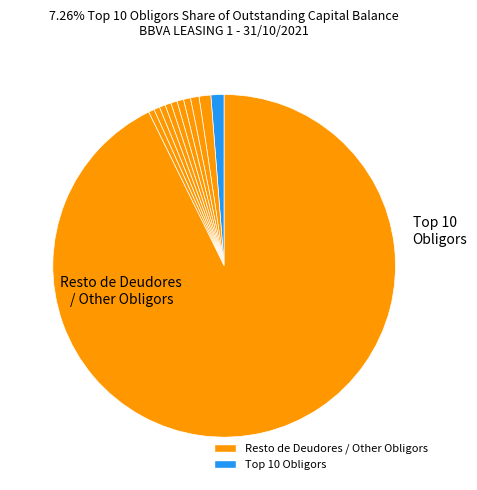

How many segments does this pie chart have?

11